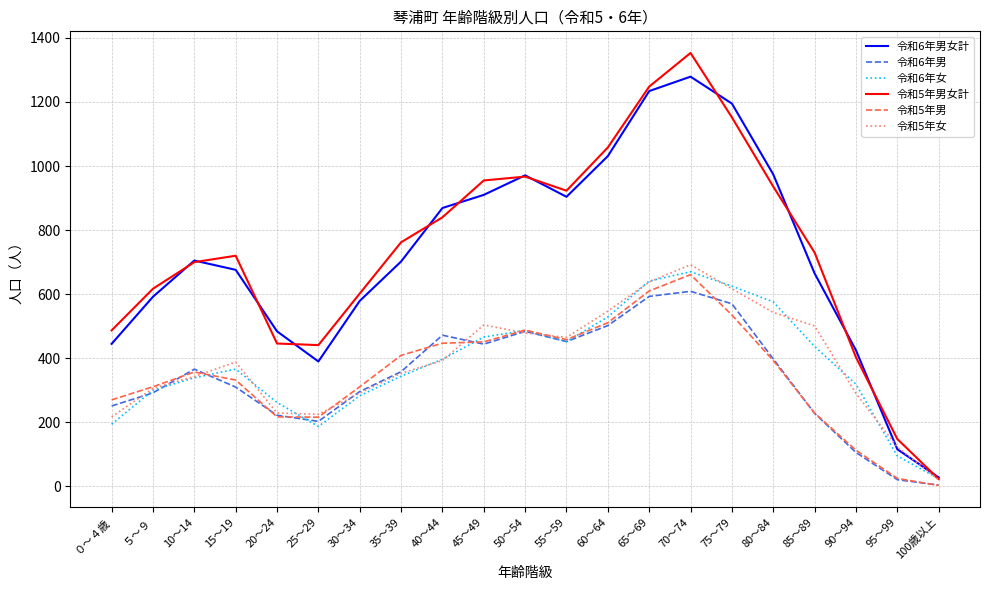

The value of 令和6年男 at 80～84 is 398. True or false?

True